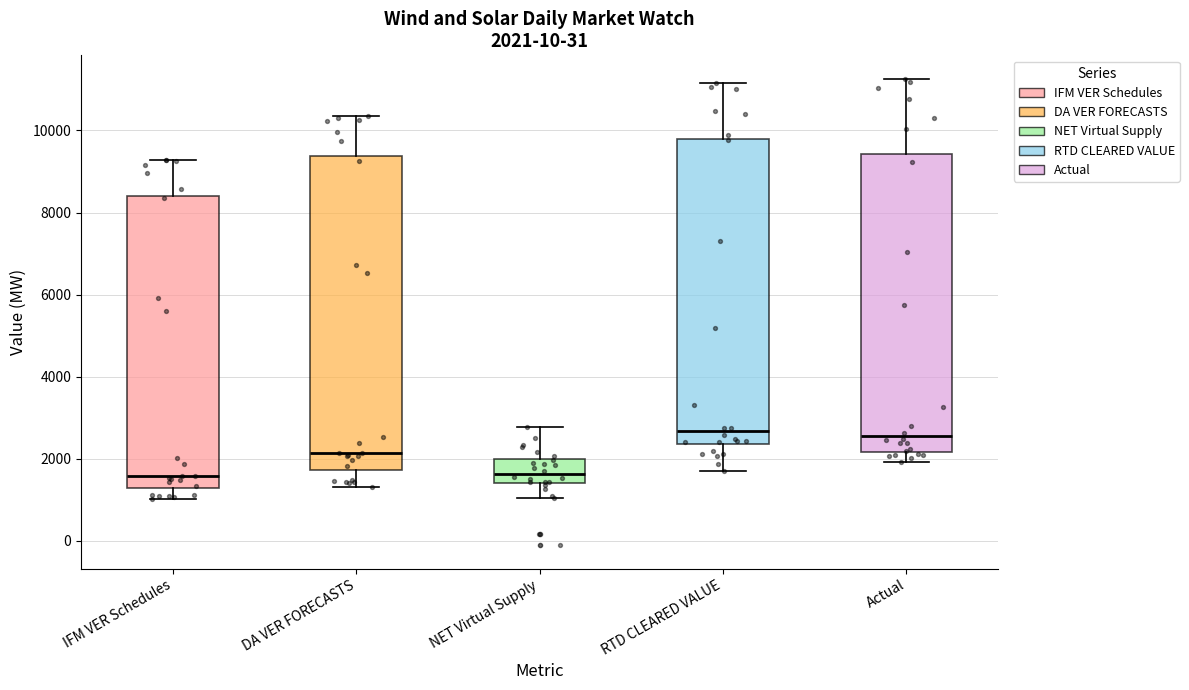

Which box is the tallest, from its lower edge to its upper edge?

DA VER FORECASTS